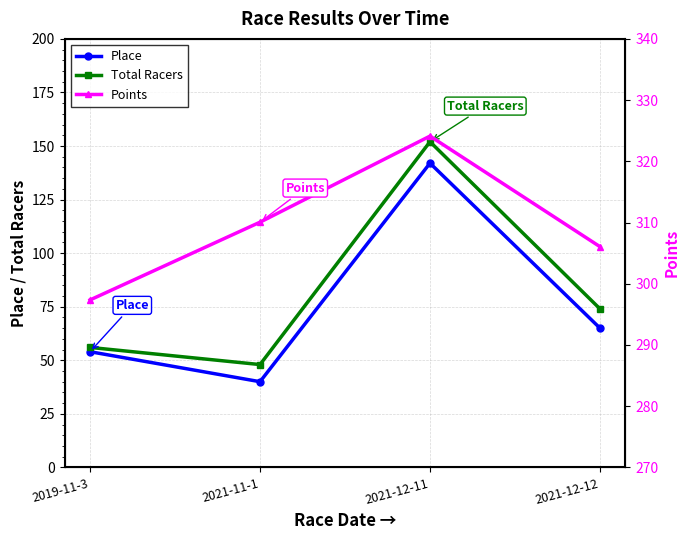

Reading left to right, extract all data points from this chart.

Place: 2019-11-3=54.0	2021-11-1=40.0	2021-12-11=142.0	2021-12-12=65.0
Total Racers: 2019-11-3=56.0	2021-11-1=48.0	2021-12-11=152.0	2021-12-12=74.0
Points: 2019-11-3=297.4	2021-11-1=310.1	2021-12-11=324.1	2021-12-12=306.1